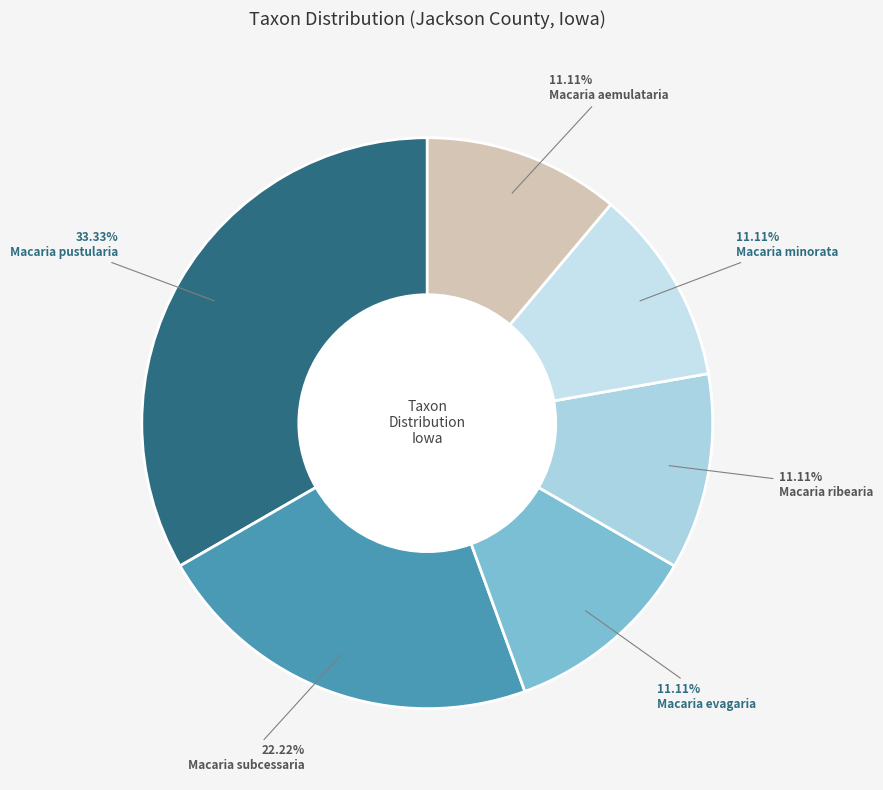

Does any single category account for the majority?

No